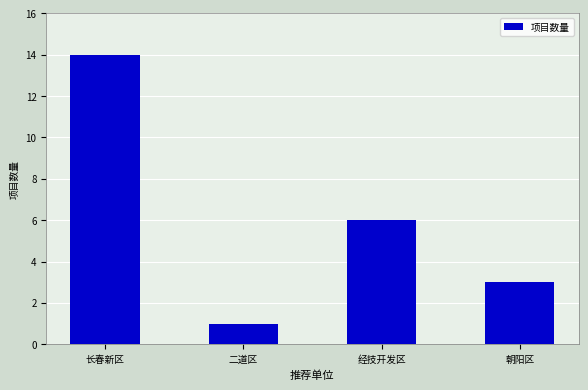

What is the difference between the maximum and minimum values?

13